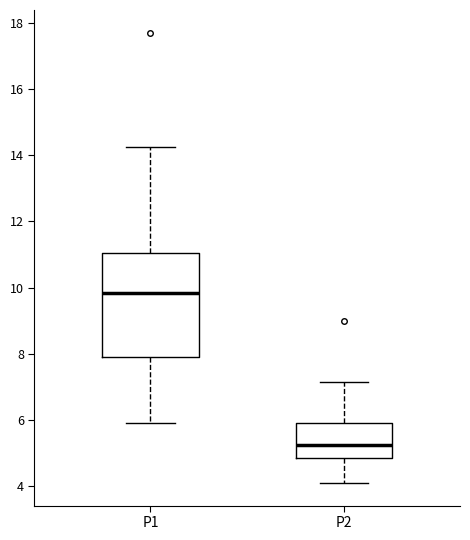

Reading left to right, transcribe this box plot: for each box, give where its median line is, the range the box spans, and where its two whiskers end, as read against the y-axis. The values are not printed on the chart, so give them approximately, as read against the axis.

P1: median 9.8, box 8.0 to 11.0, whiskers 6.0 to 14.2
P2: median 5.2, box 4.8 to 6.0, whiskers 4.2 to 7.2